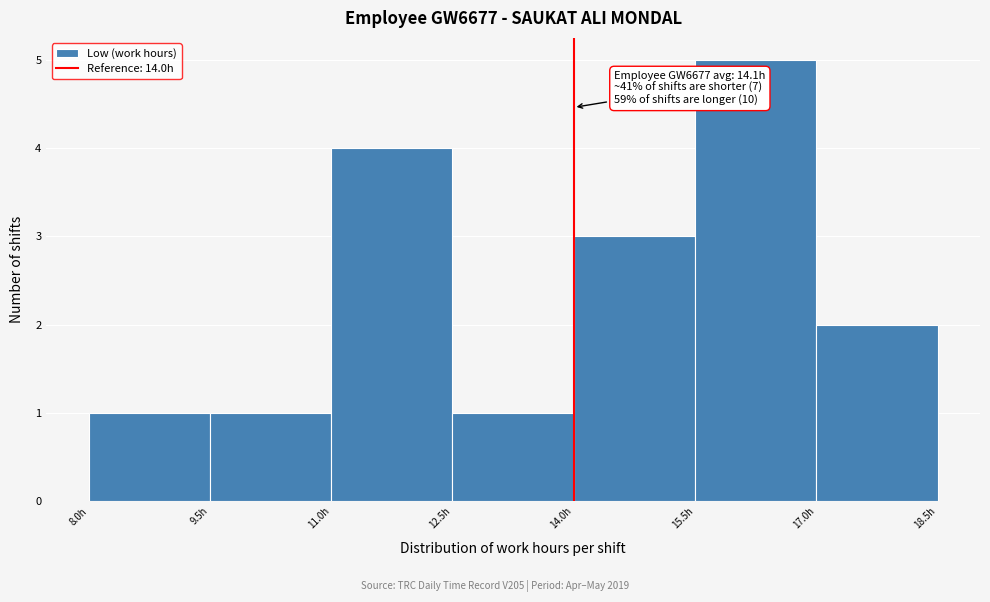

Over which range of the x-axis is the bar tallest?

15.5 to 17.0